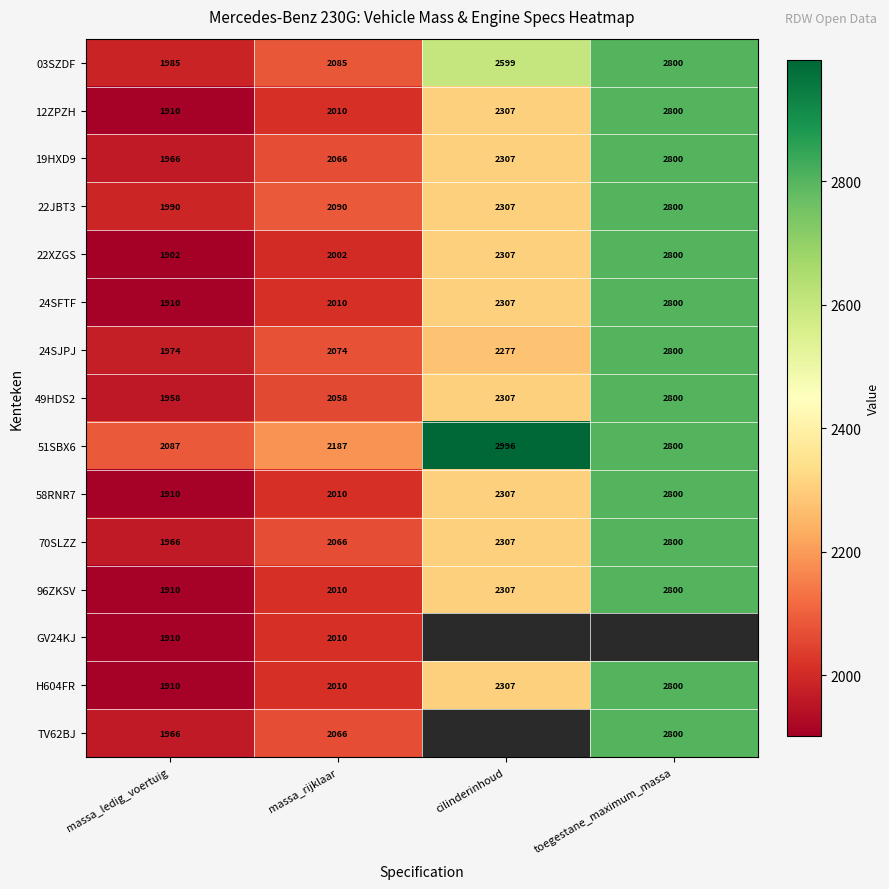

The 22XZGS series shows 3434.4 at massa_rijklaar. True or false?

False